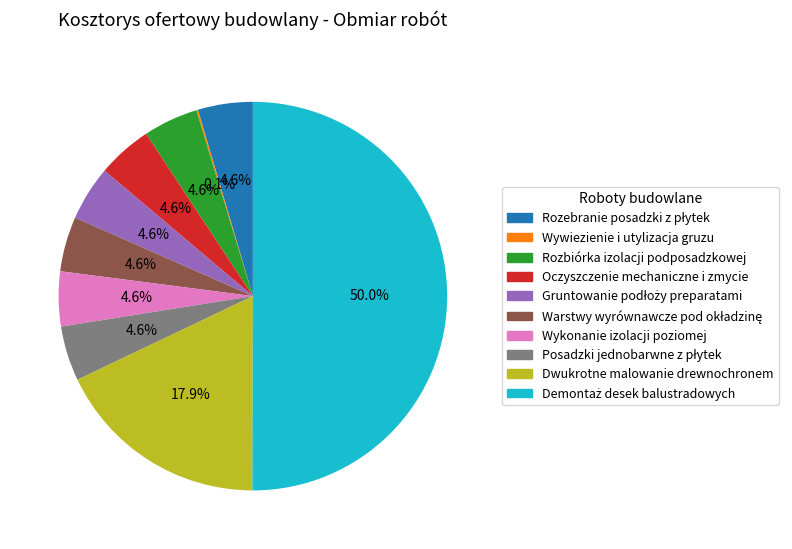

True or false: Dwukrotne malowanie drewnochronem accounts for 9% of the total.

False